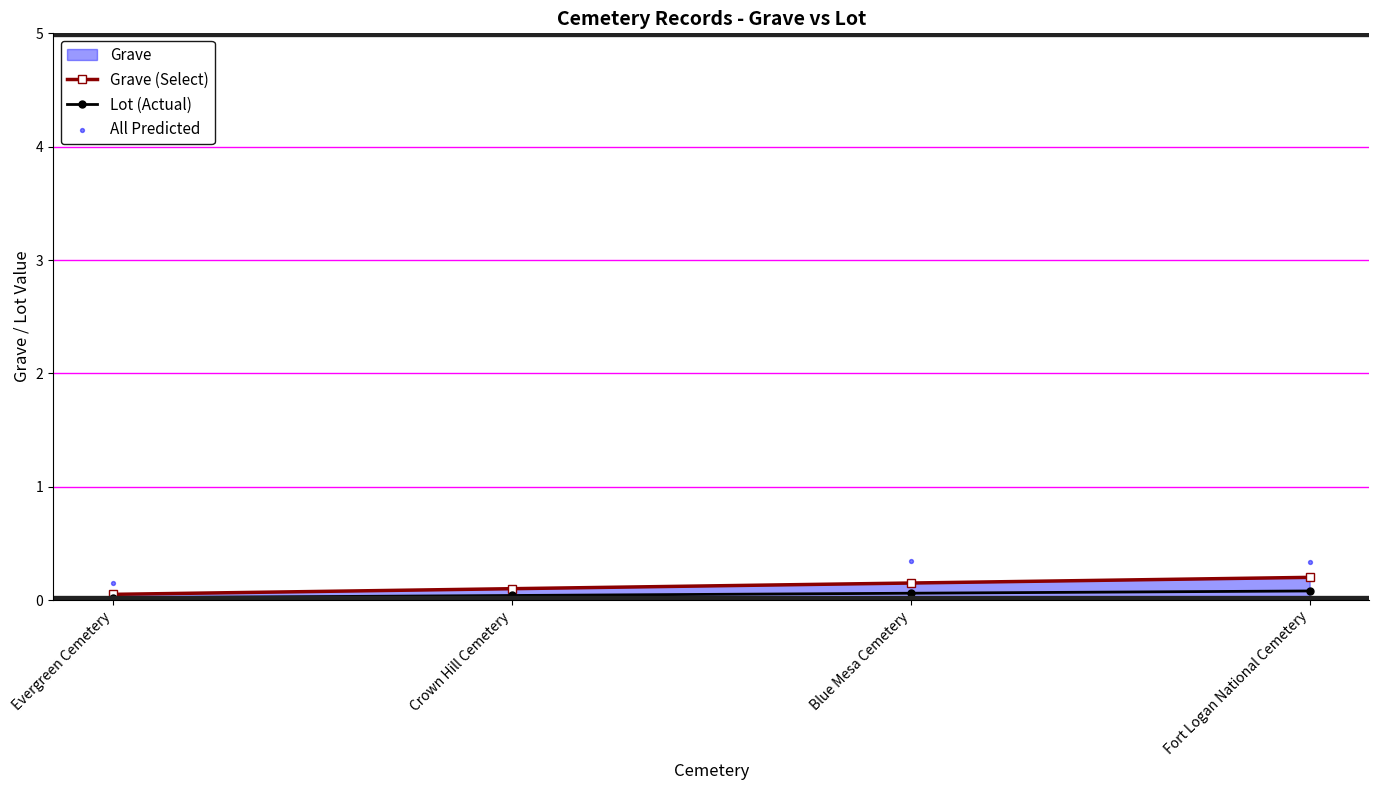

Which series has the largest total across all categories?

All Predicted